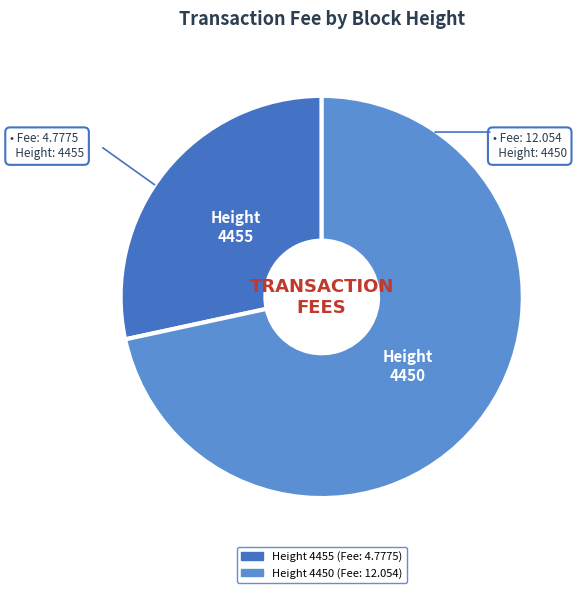

Is there any slice that represents more than half of the pie?

Yes